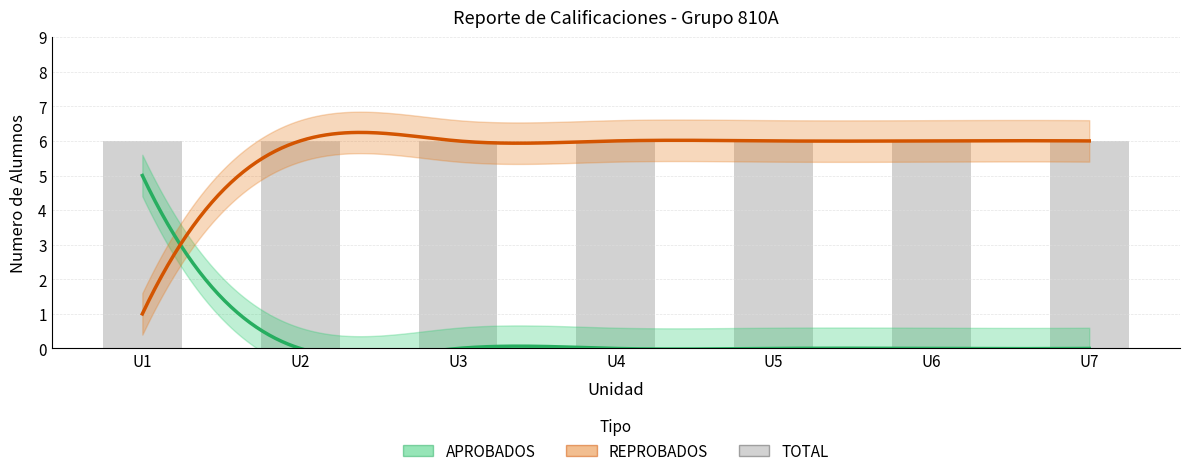

At which label does TOTAL reach its peak?

U1